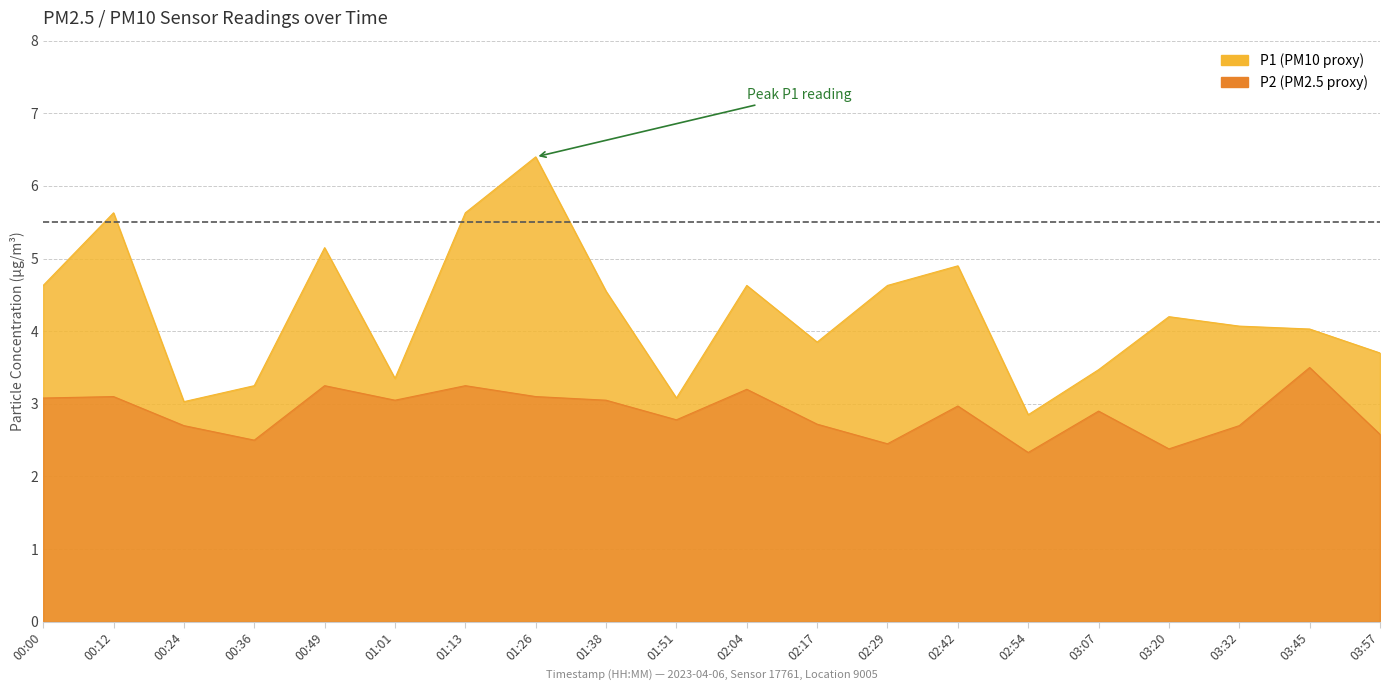

What is the difference between the maximum and minimum values in the P1 series?

3.6